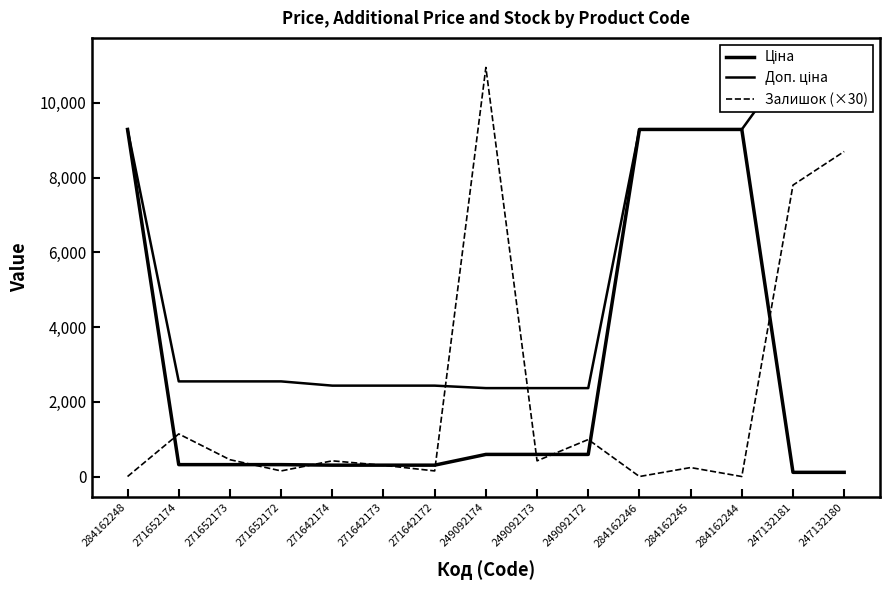

Which category has the highest value in the Залишок (×30) series?

249092174